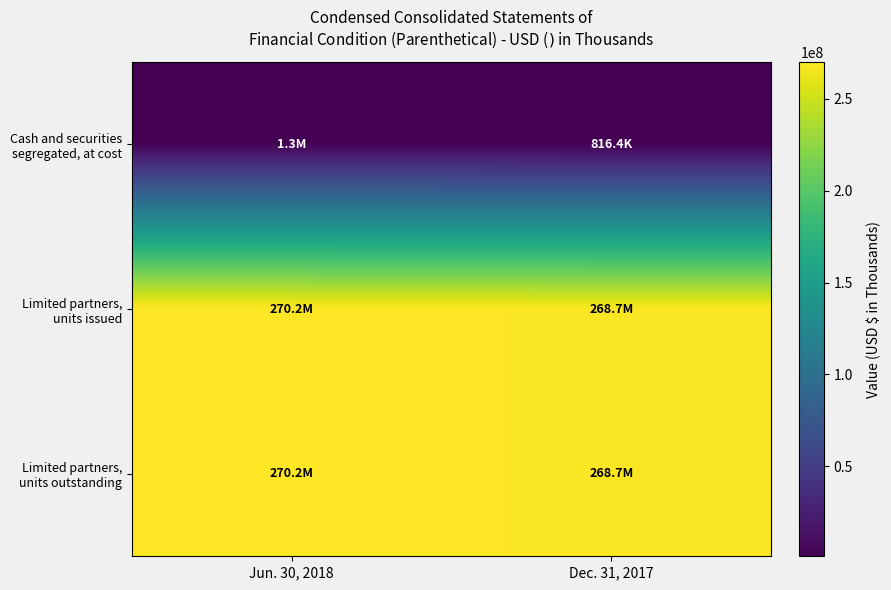

What is the spread (max minus min) of values at Dec. 31, 2017?

267842983